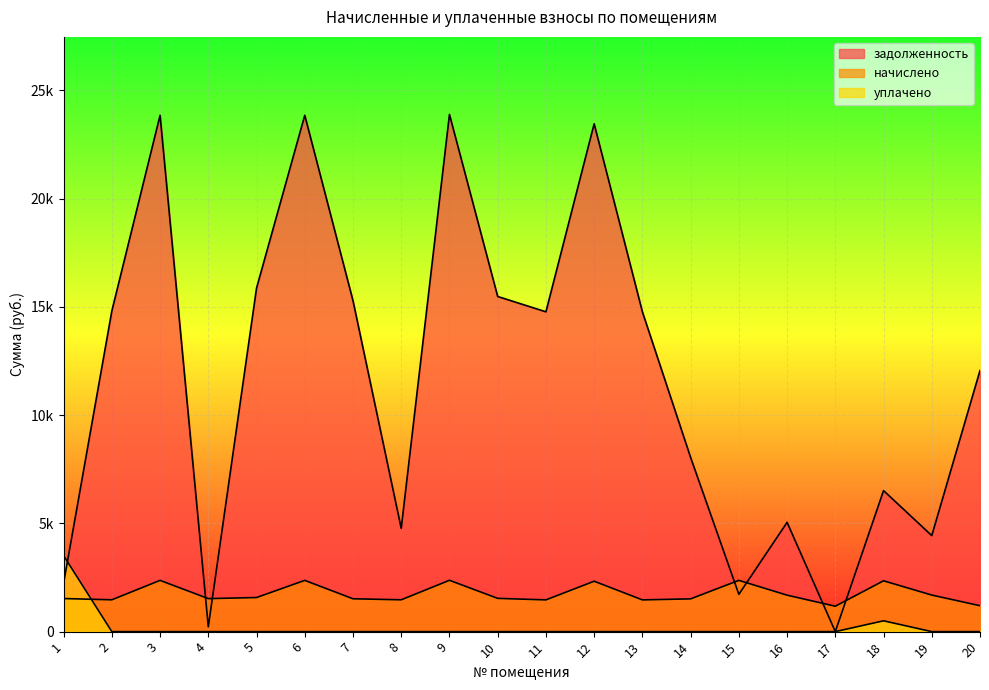

At how many categories does at least one series exceed 20382?

4